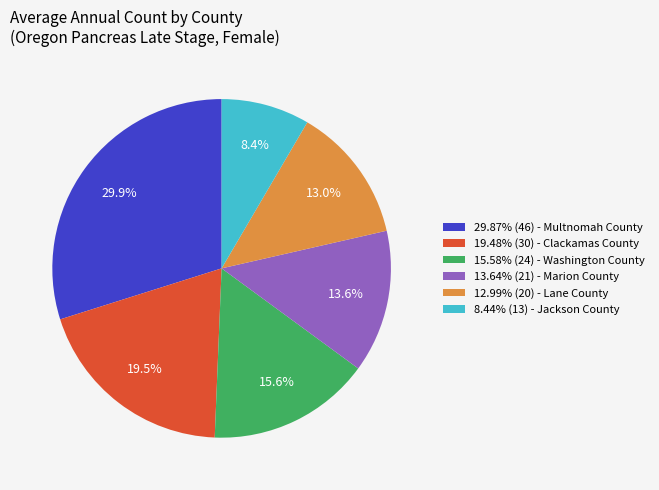

Combined, do 19.48% (30) - Clackamas County and 29.87% (46) - Multnomah County account for over 50%?

No